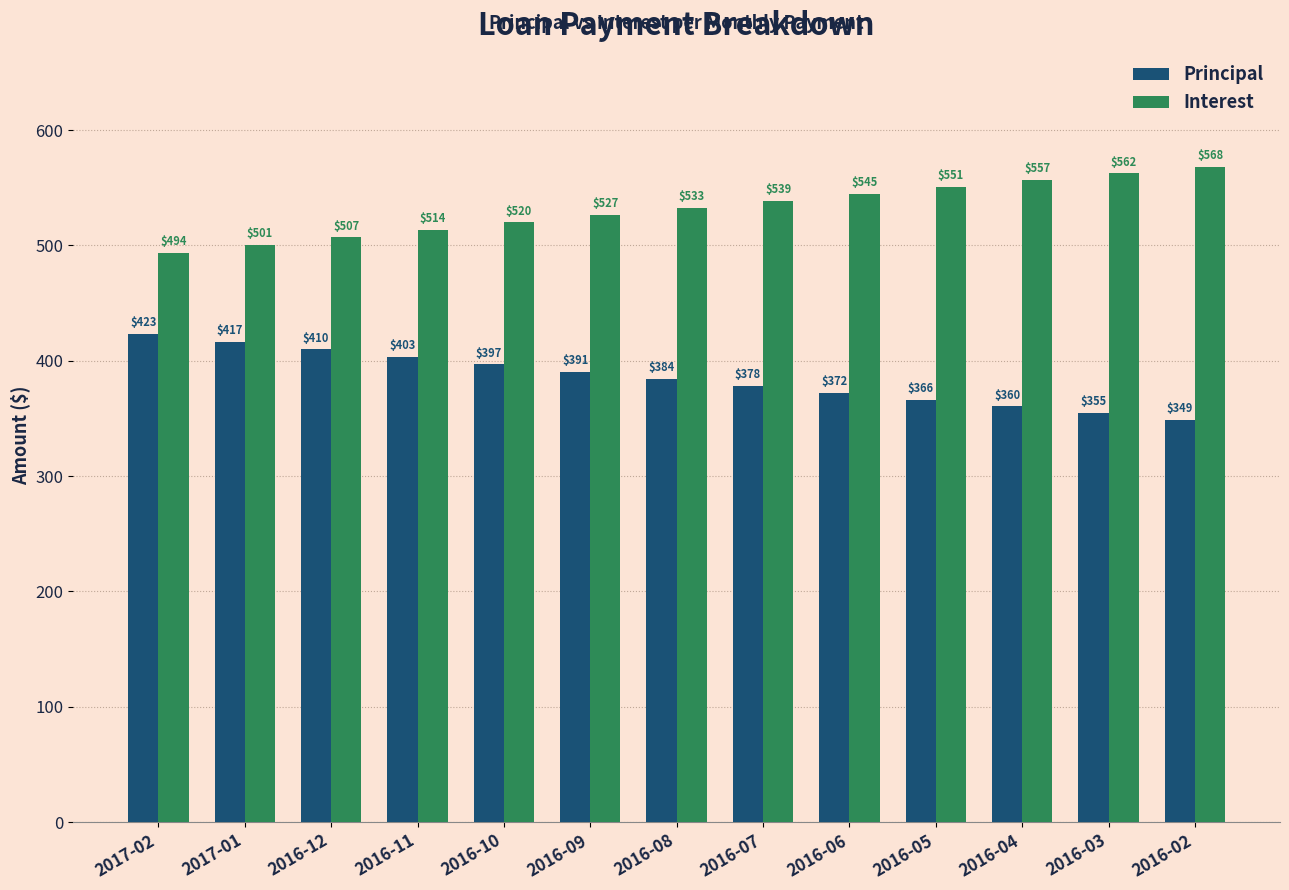

What is the difference between the second highest and second lowest values in the Interest series?

62.0